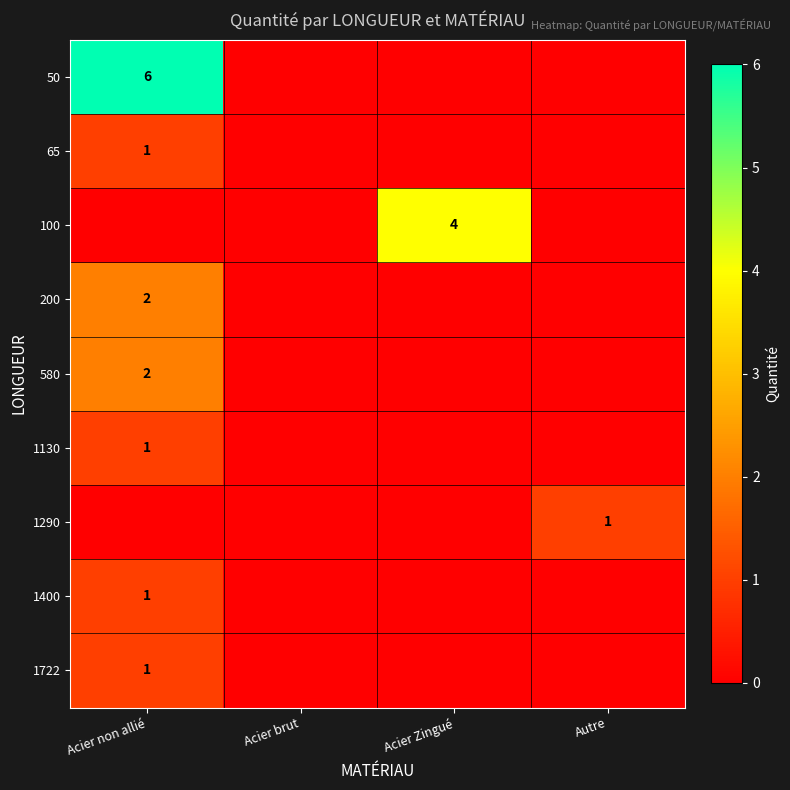

Count the 50 values in the range 0 to 6.

4